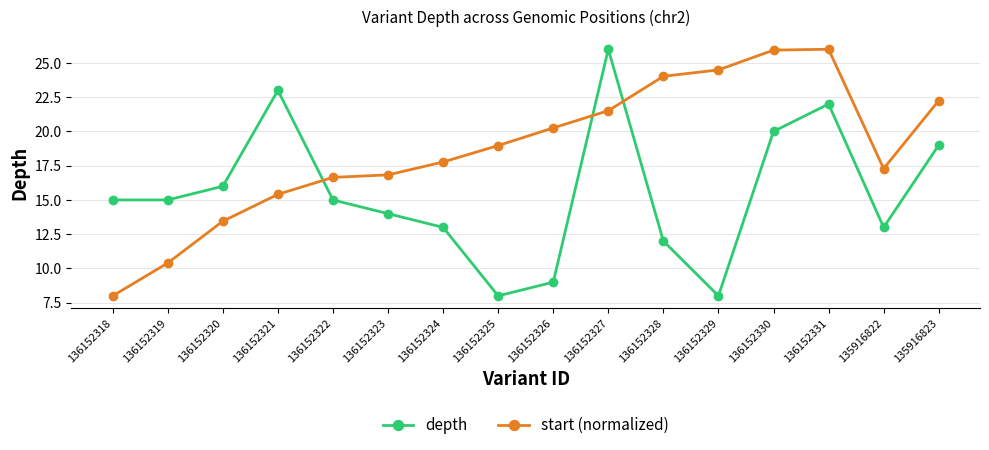

What is the spread (max minus min) of values at 136152329?

16.5